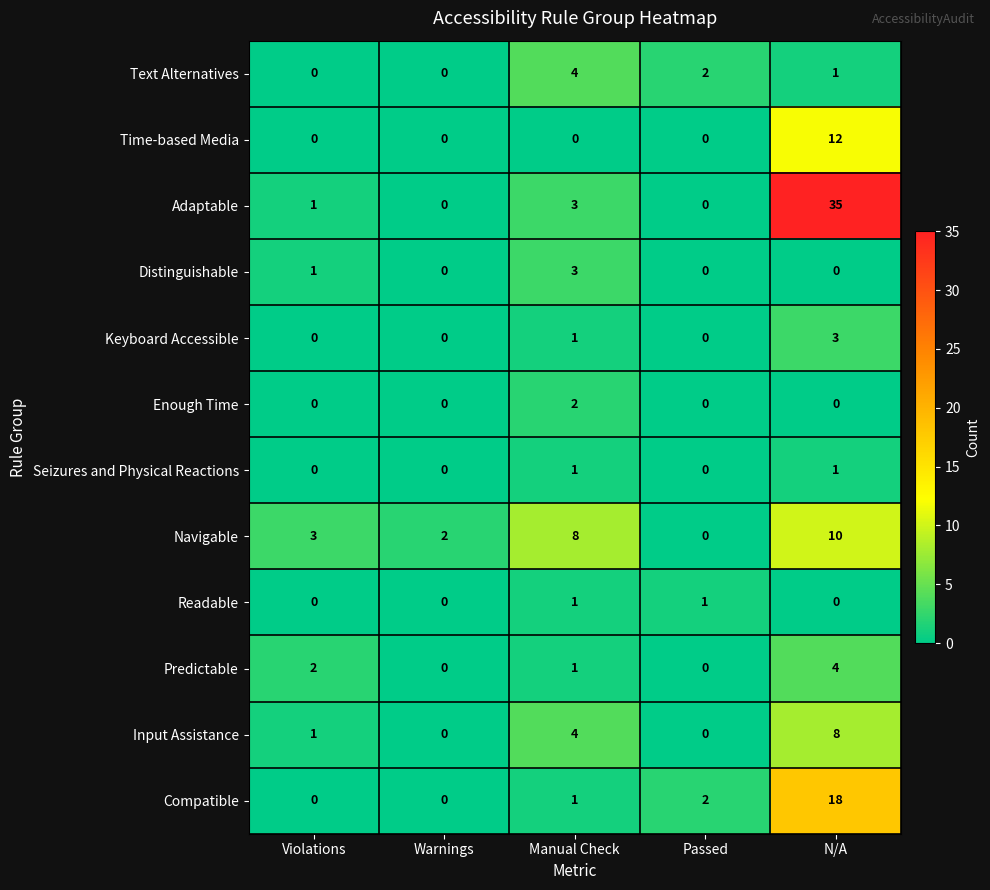

How many series are shown in this chart?

12